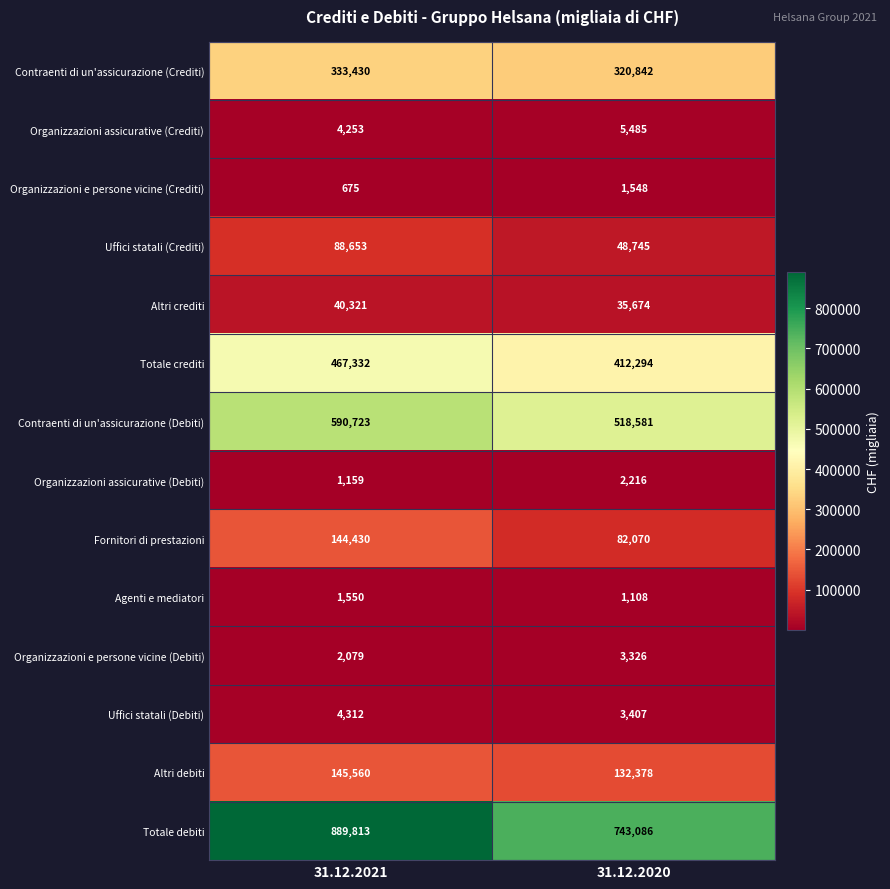

The value of Uffici statali (Debiti) at 31.12.2020 is 1407. True or false?

False